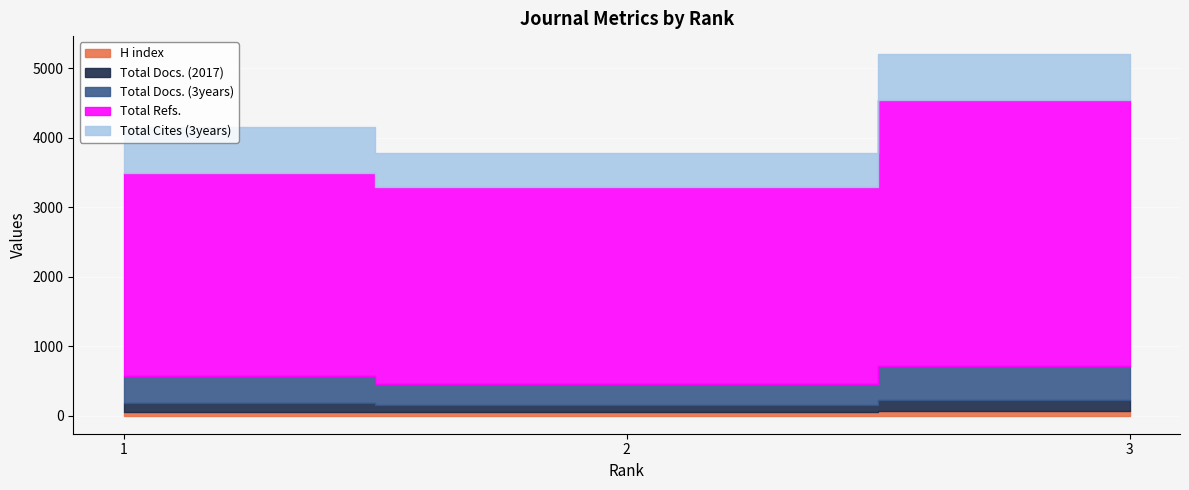

What is the difference between the Total Docs. (3years) values at 2 and 3?

175